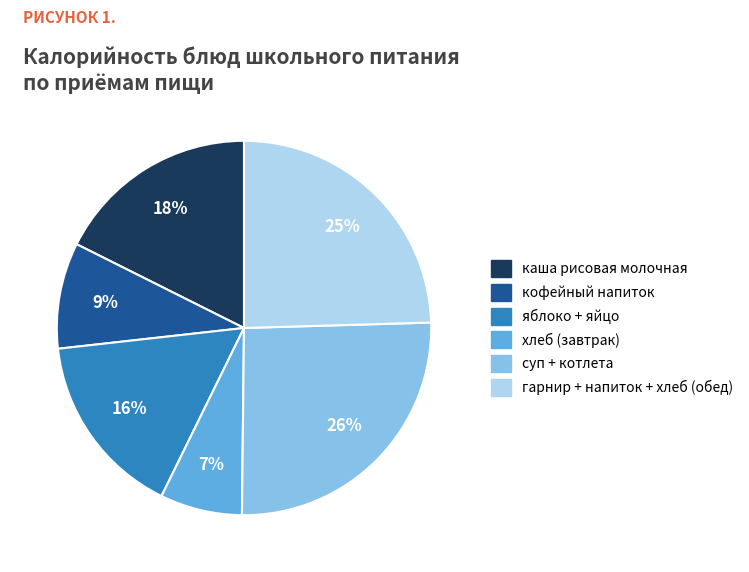

Between хлеб (завтрак) and гарнир + напиток + хлеб (обед), which is larger?

гарнир + напиток + хлеб (обед)